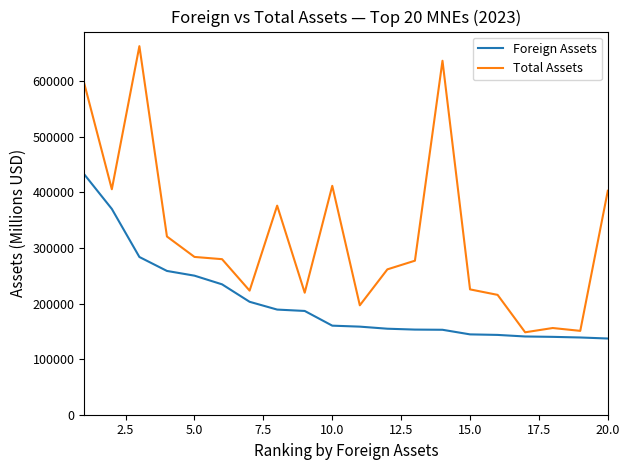

How many lines are shown in the chart?

2